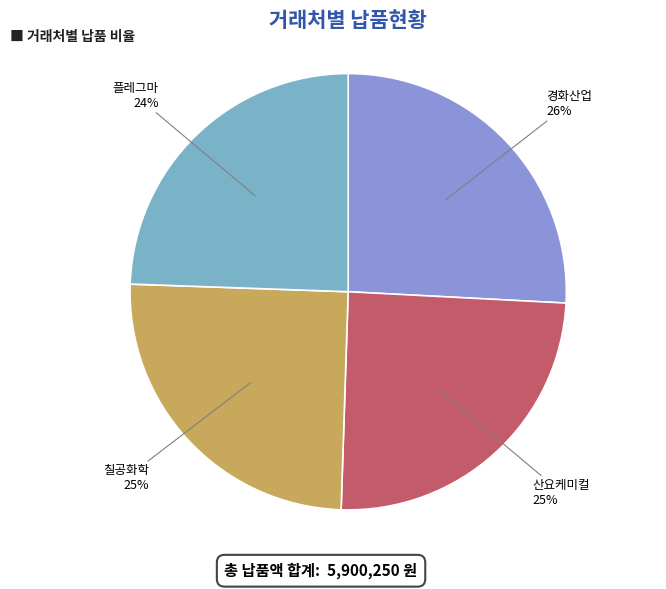

Does any single category account for the majority?

No